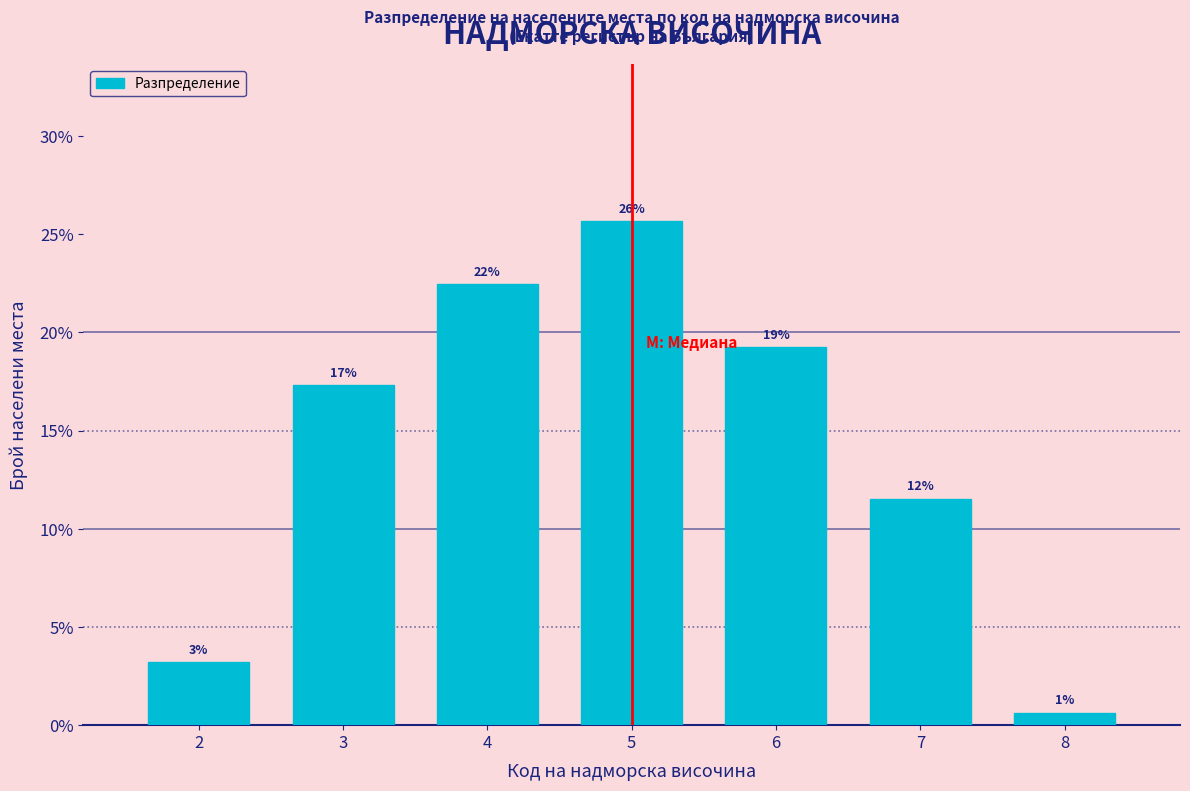

Are the bars horizontal?

No